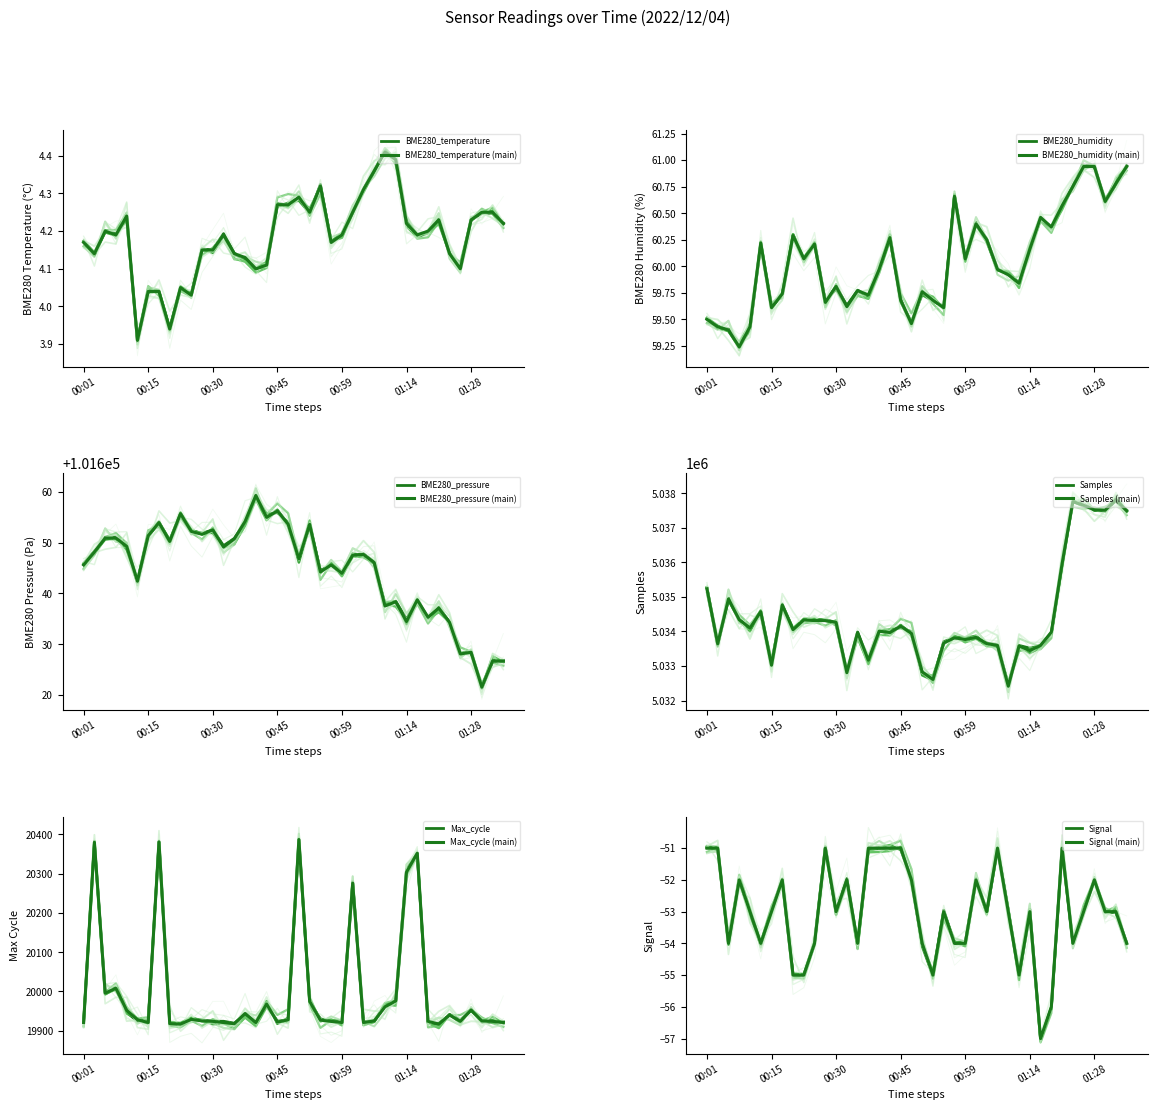

What is the sum of the BME280_pressure values at 00:49 and 01:14?

203281.2